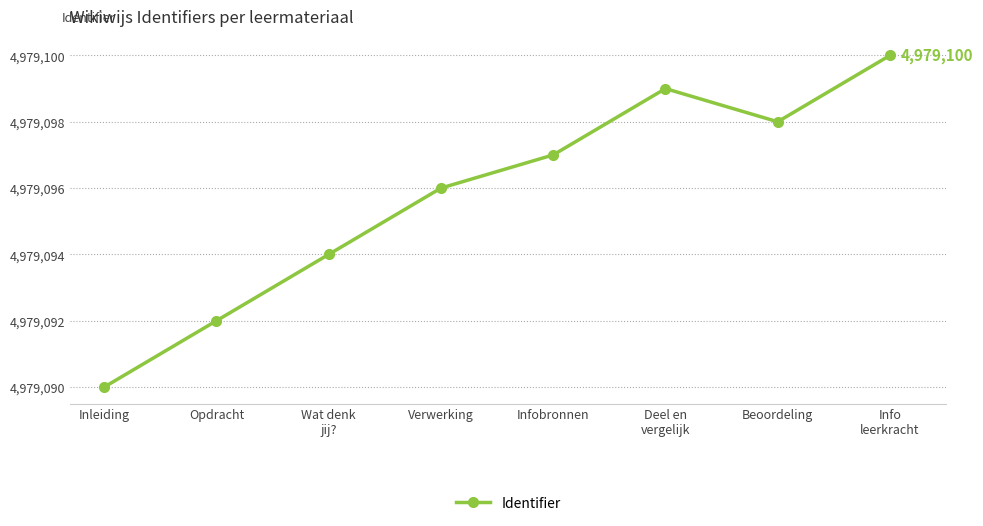

Is it true that the value at Inleiding is 1425241?

False